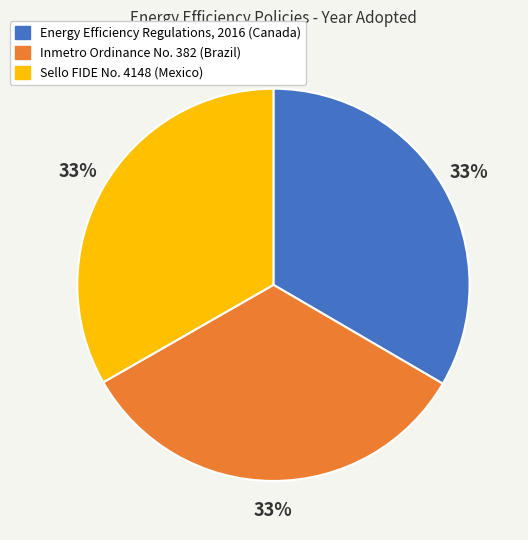

Combined, do Inmetro Ordinance No. 382 (Brazil) and Energy Efficiency Regulations, 2016 (Canada) account for over 50%?

Yes